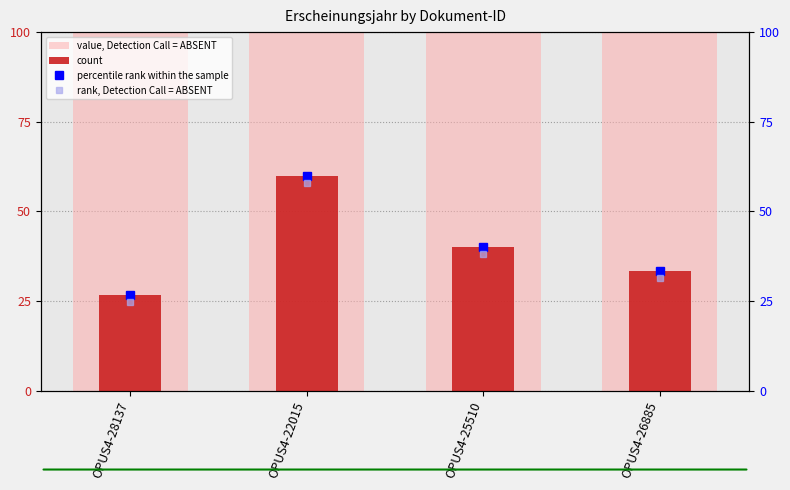

Between OPUS4-25510 and OPUS4-26885, which series saw the biggest shift?

count